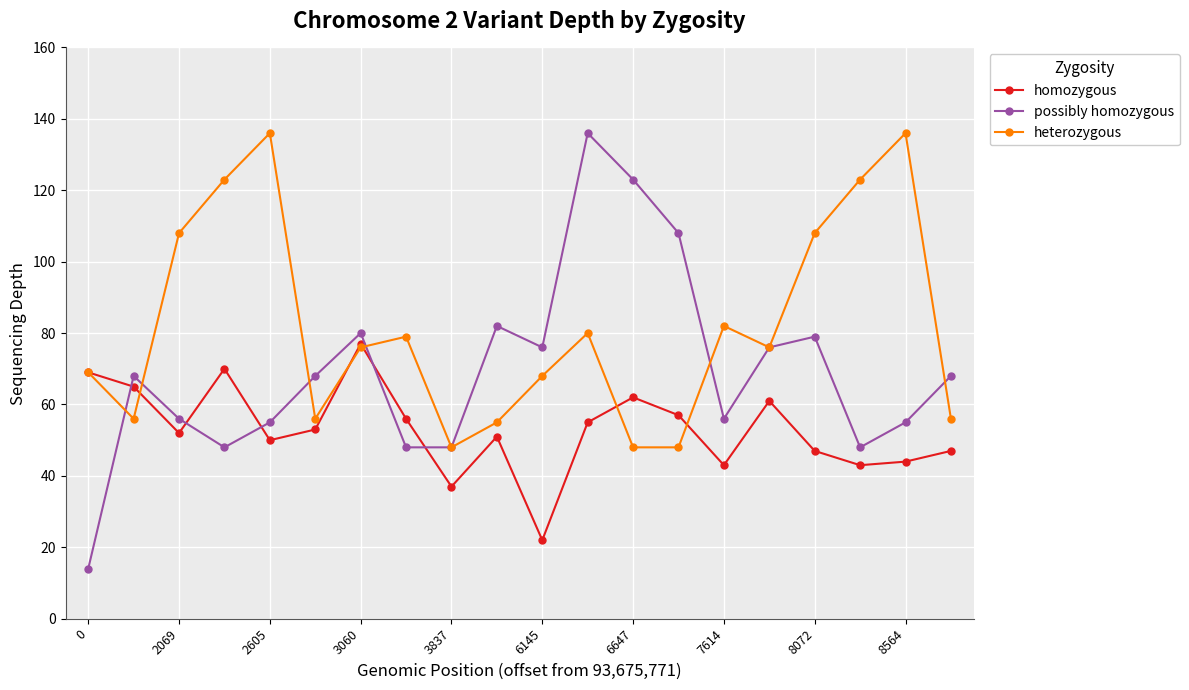

Reading right to left, what are all the values shown in this chart?

homozygous: 47	44	43	47	61	43	57	62	55	22	51	37	56	77	53	50	70	52	65	69
possibly homozygous: 68	55	48	79	76	56	108	123	136	76	82	48	48	80	68	55	48	56	68	14
heterozygous: 56	136	123	108	76	82	48	48	80	68	55	48	79	76	56	136	123	108	56	69